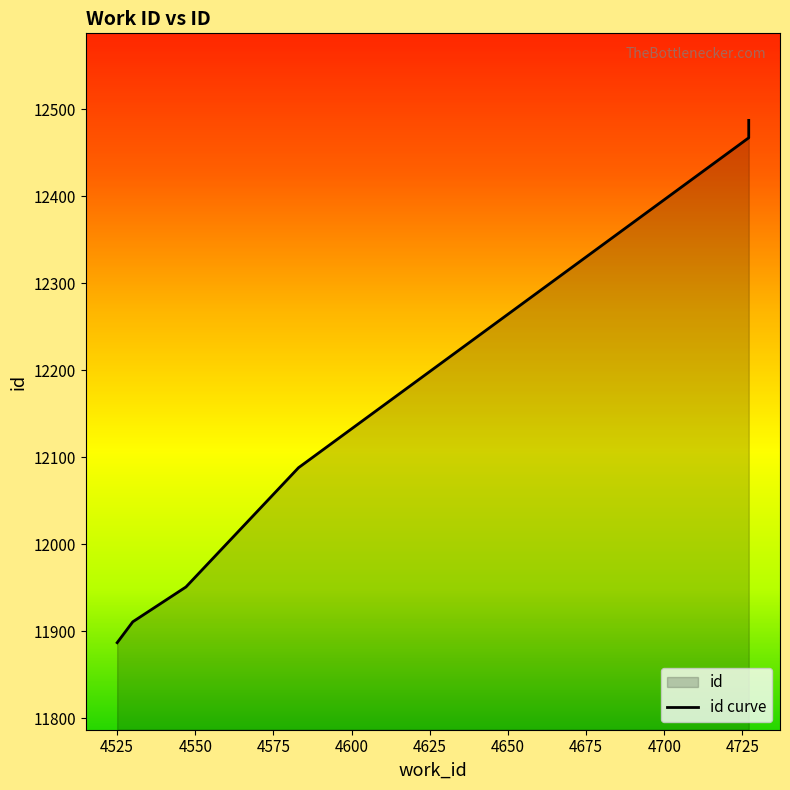

Approximately how many times larger is the value at 4525 compared to 4550?

1.0